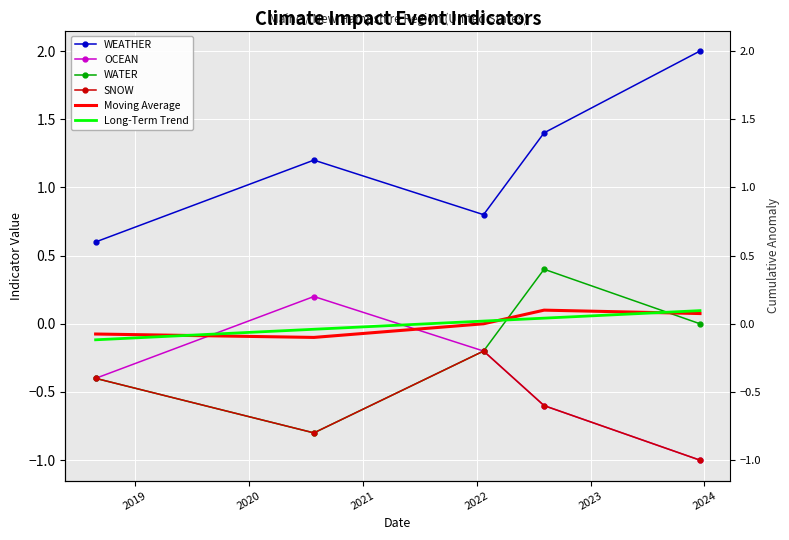

At which category does WATER reach its first local valley?

2019